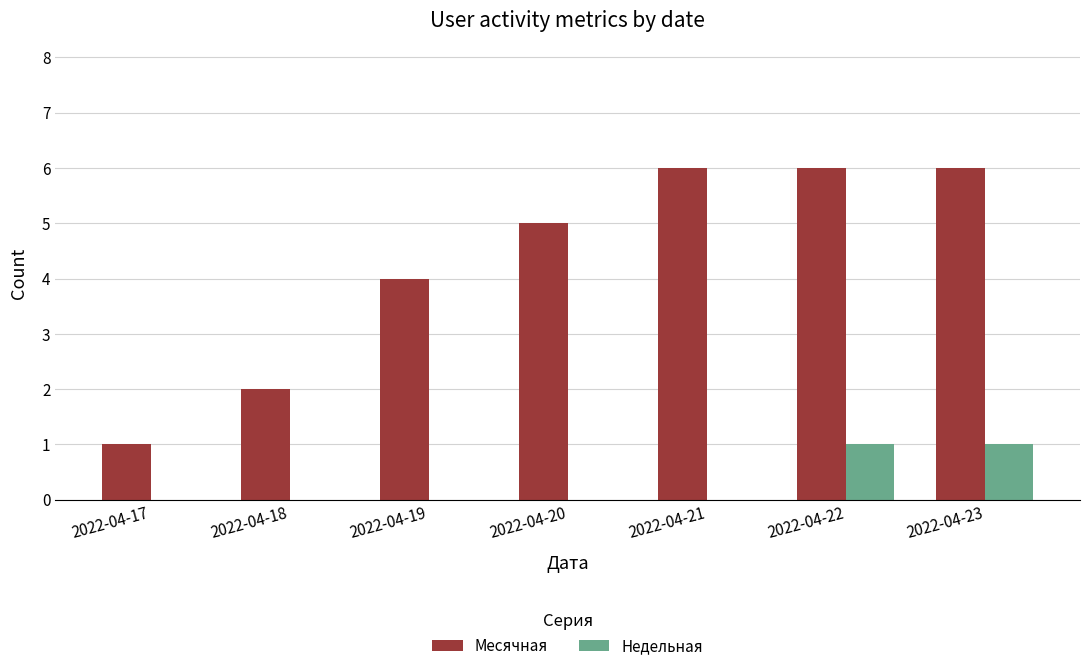

What is the highest value of the Месячная series?

6